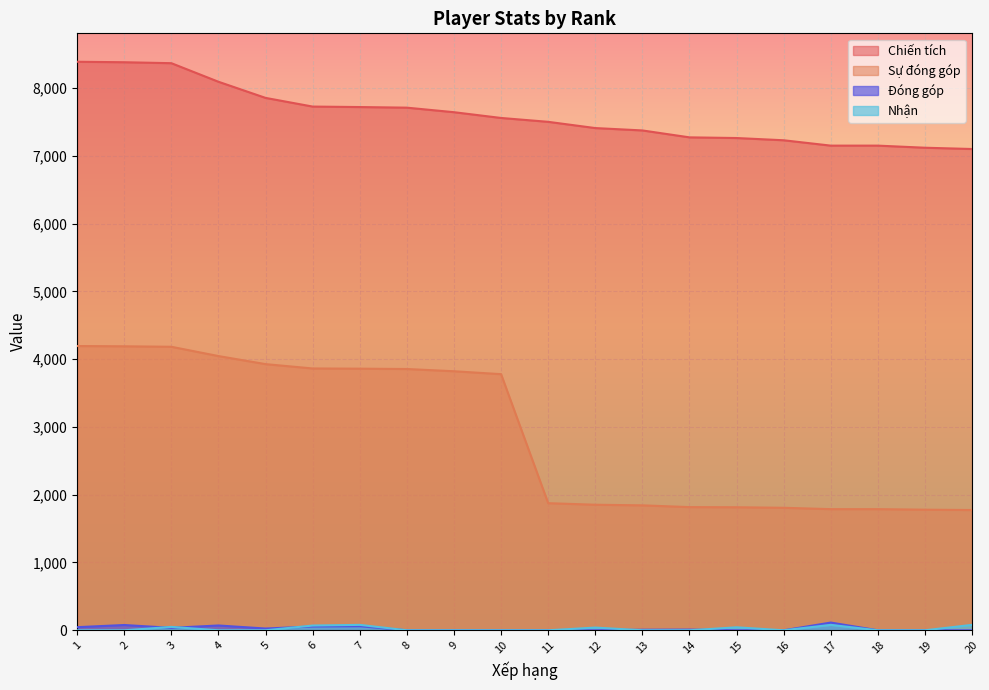

What is the difference between the second highest and second lowest values in the Đóng góp series?

78